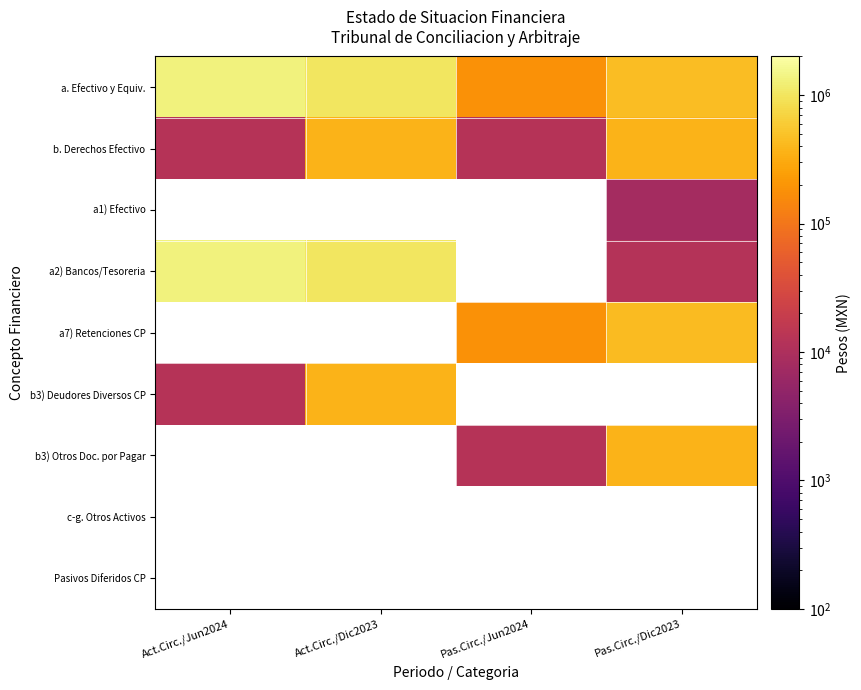

Which label corresponds to the smallest value in the chart?

Pas.Circ./Dic2023